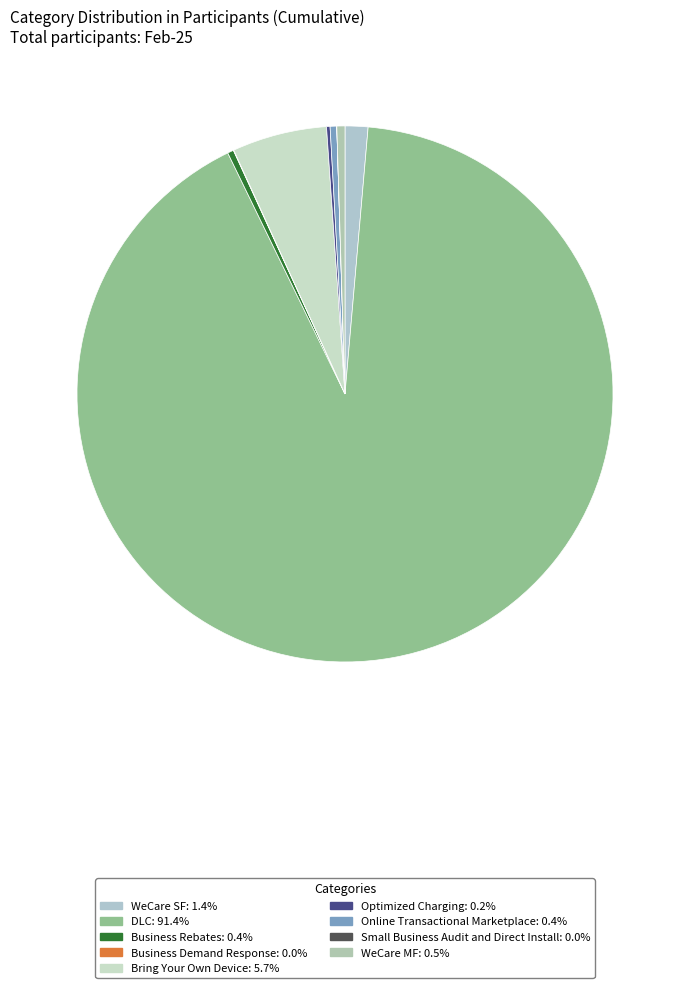

Does any single category account for the majority?

Yes